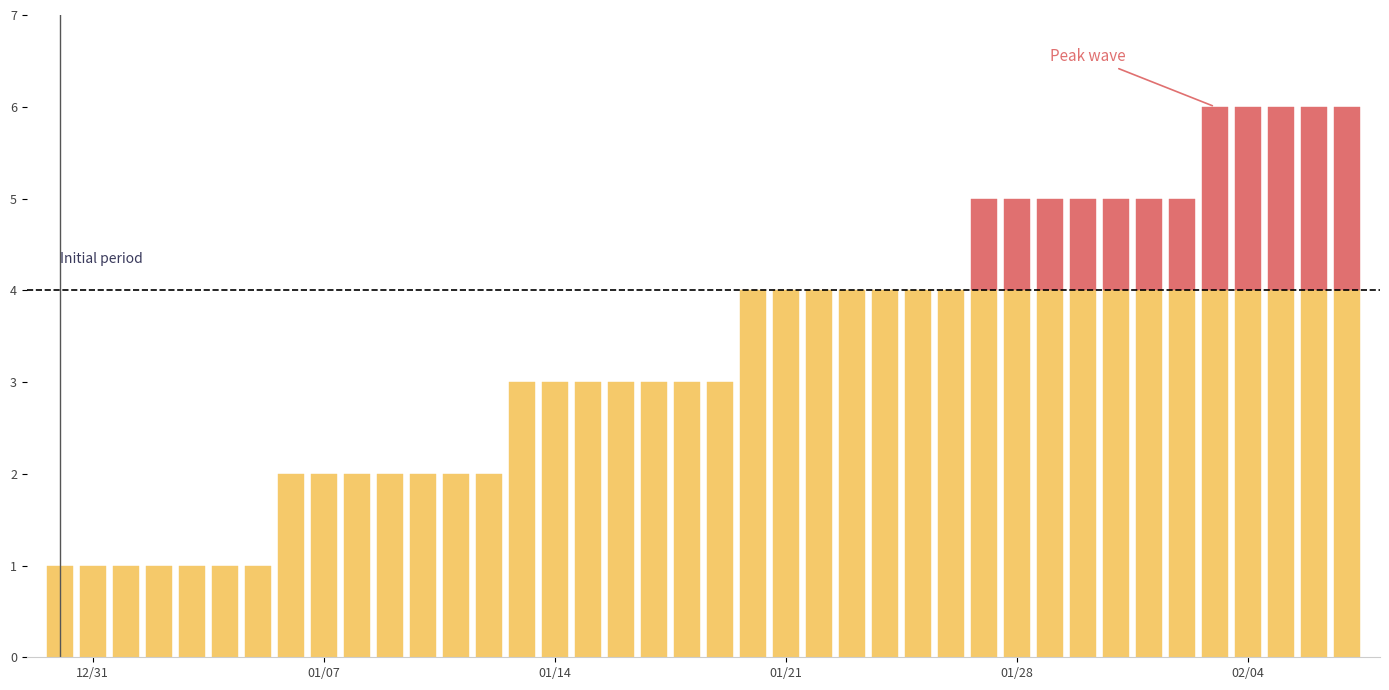

Rank the categories by value from lowest to highest.

2019-12-30, 2019-12-31, 2020-01-01, 2020-01-02, 2020-01-03, 2020-01-04, 2020-01-05, 2020-01-06, 2020-01-07, 2020-01-08, 2020-01-09, 2020-01-10, 2020-01-11, 2020-01-12, 2020-01-13, 2020-01-14, 2020-01-15, 2020-01-16, 2020-01-17, 2020-01-18, 2020-01-19, 2020-01-20, 2020-01-21, 2020-01-22, 2020-01-23, 2020-01-24, 2020-01-25, 2020-01-26, 2020-01-27, 2020-01-28, 2020-01-29, 2020-01-30, 2020-01-31, 2020-02-01, 2020-02-02, 2020-02-03, 2020-02-04, 2020-02-05, 2020-02-06, 2020-02-07